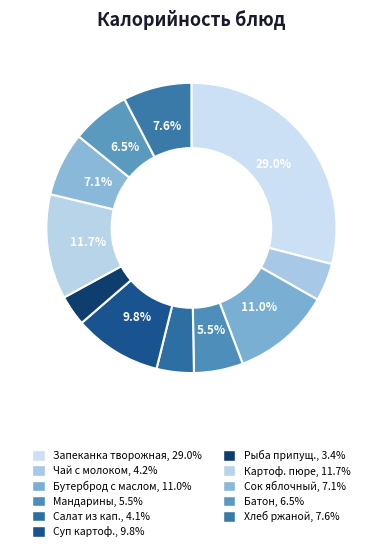

Count the number of slices in the pie.

11